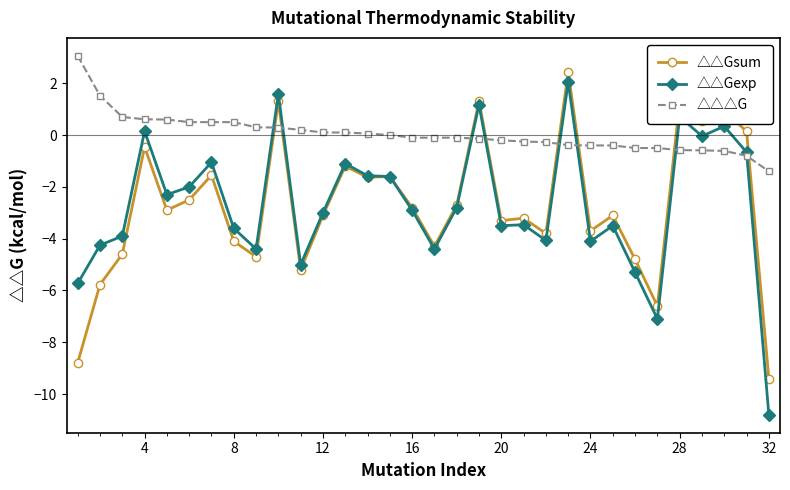

True or false: △△Gexp has more than 1 interior local peaks.

True